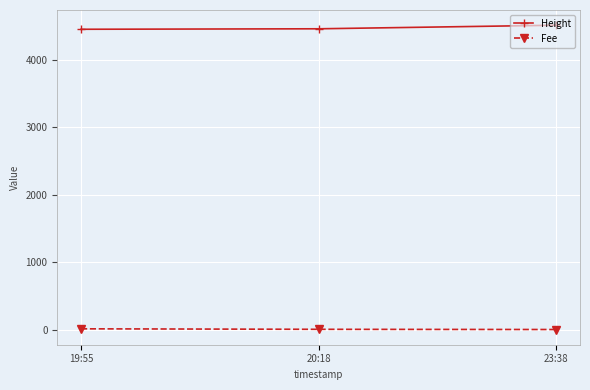

At 20:18, list the series in order from smallest to largest.

Fee, Height